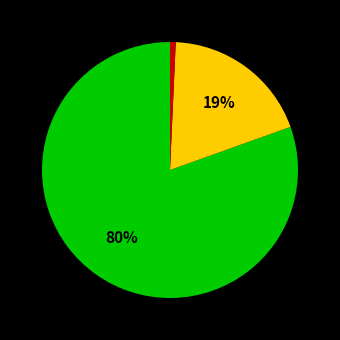

Is there any slice that represents more than half of the pie?

Yes